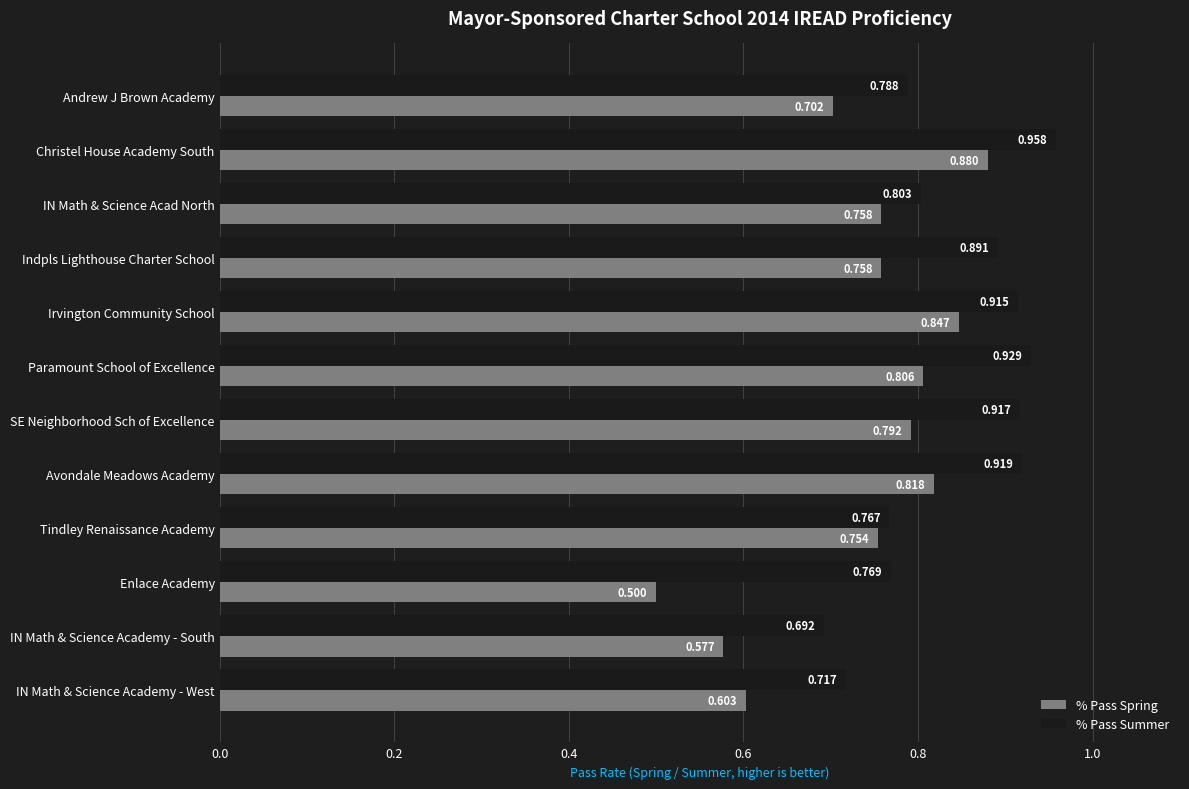

Which series has the largest range (max minus min)?

% Pass Spring